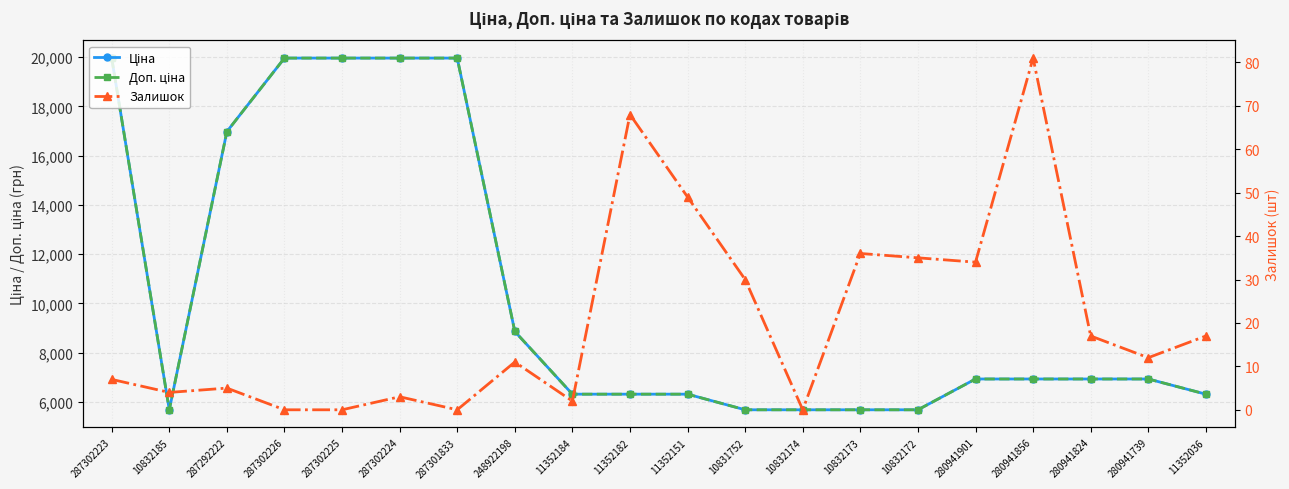

What is the value of the Доп. ціна point at the 16th from the left?

6925.7